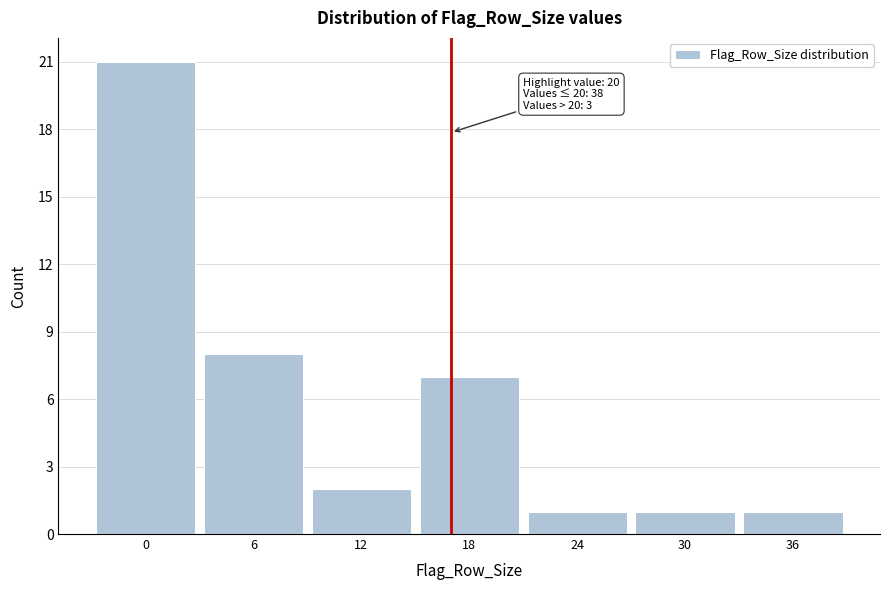

Reading left to right, transcribe all the data shown in this chart.

0=21	6=8	12=2	18=7	24=1	30=1	36=1